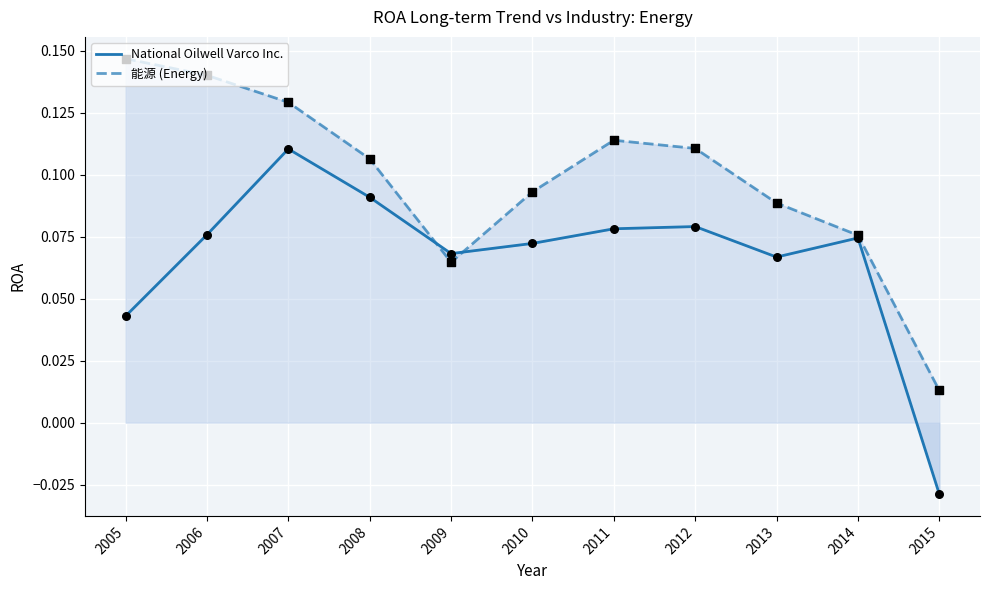

At how many categories does at least one series exceed 0?

11